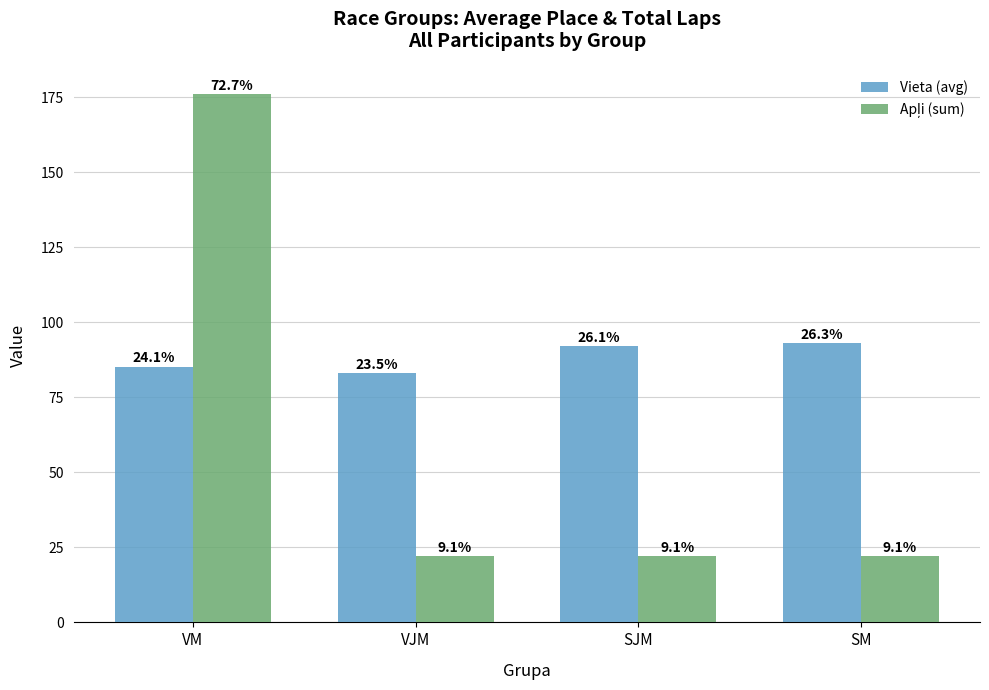

The value of Apļi (sum) at SM is 22.0. True or false?

True